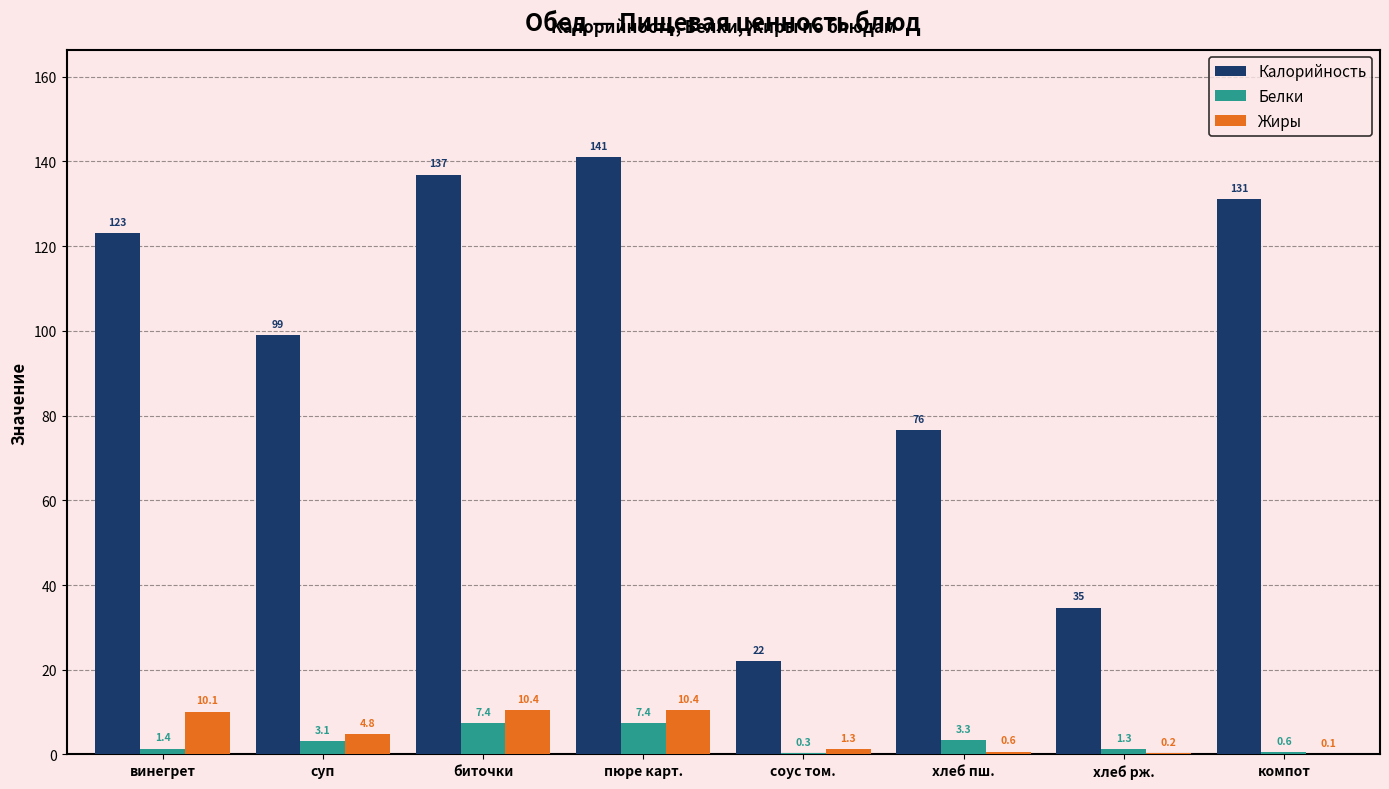

What is the spread (max minus min) of values at хлеб пш.?

75.9